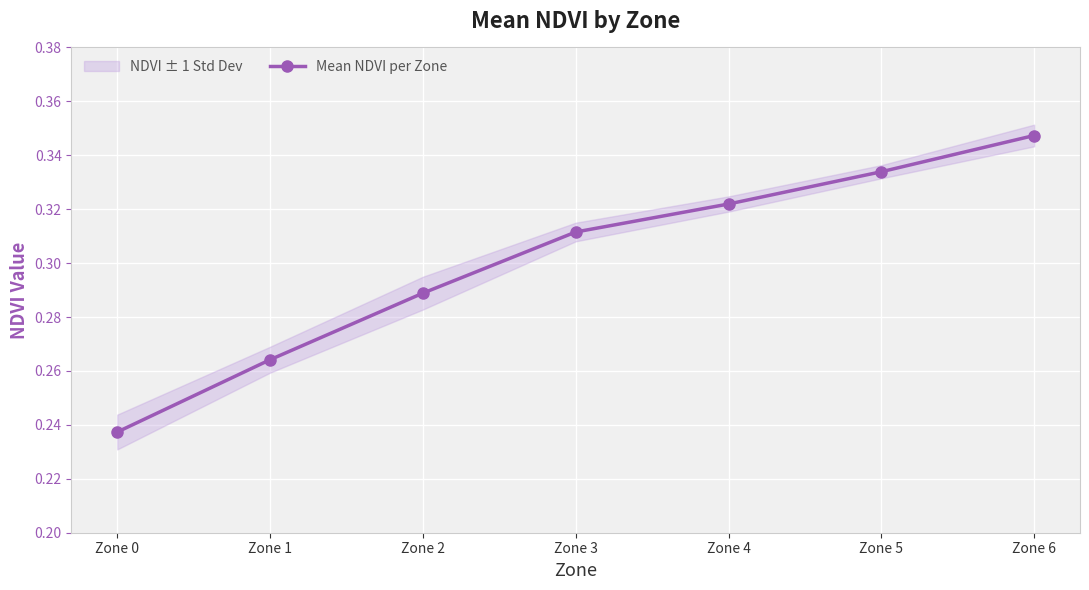

What is the value of the 2nd point from the left?

0.3